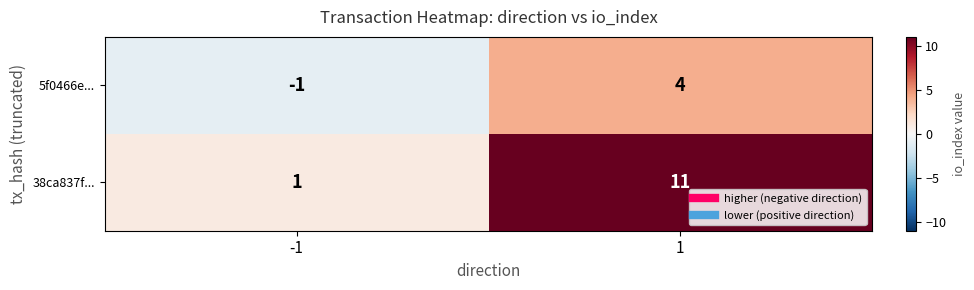

Between -1 and 1, which series saw the biggest shift?

38ca837f...